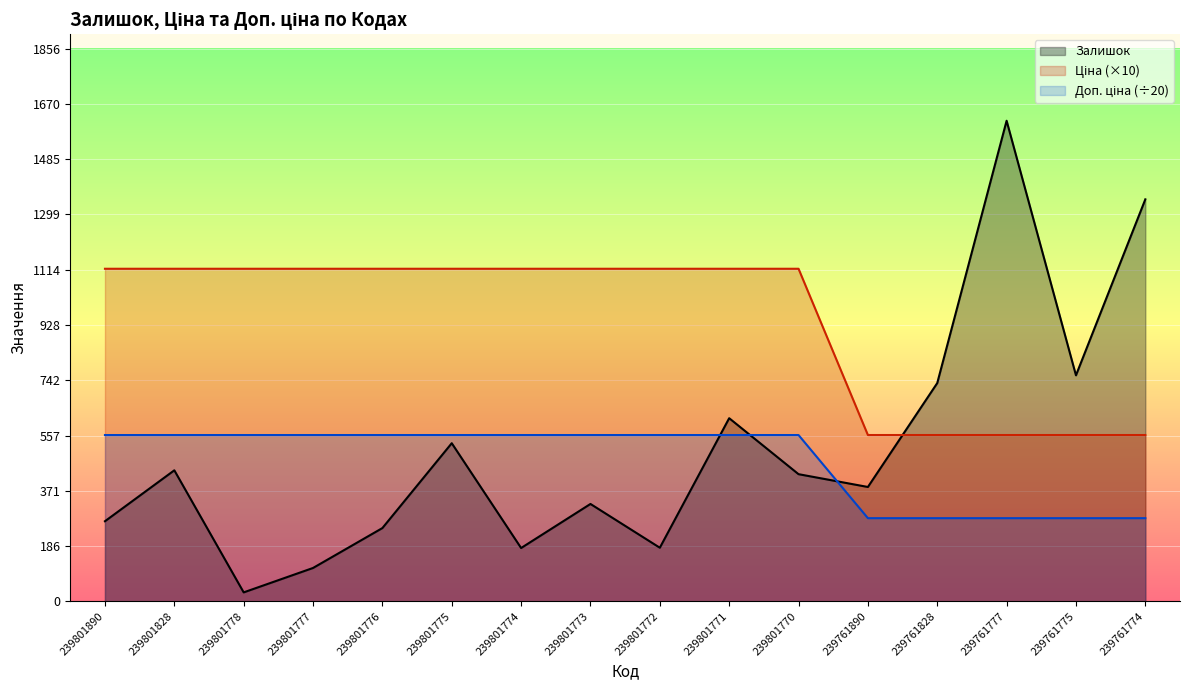

The Ціна (×10) series shows 1116.9 at 239801828. True or false?

True